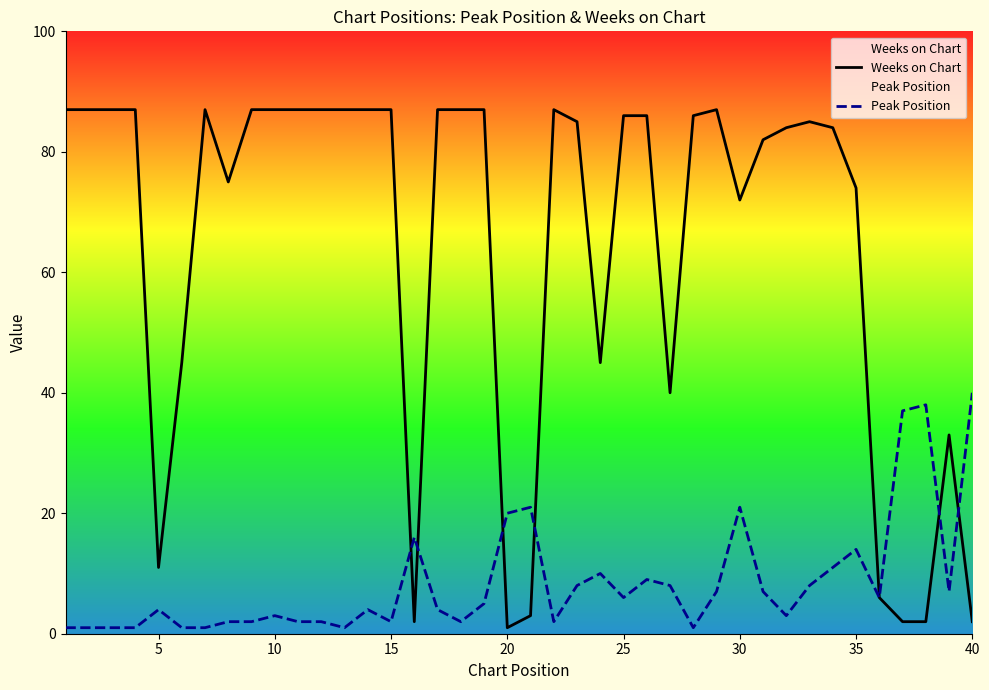

What is the total value across all series at 15?

89